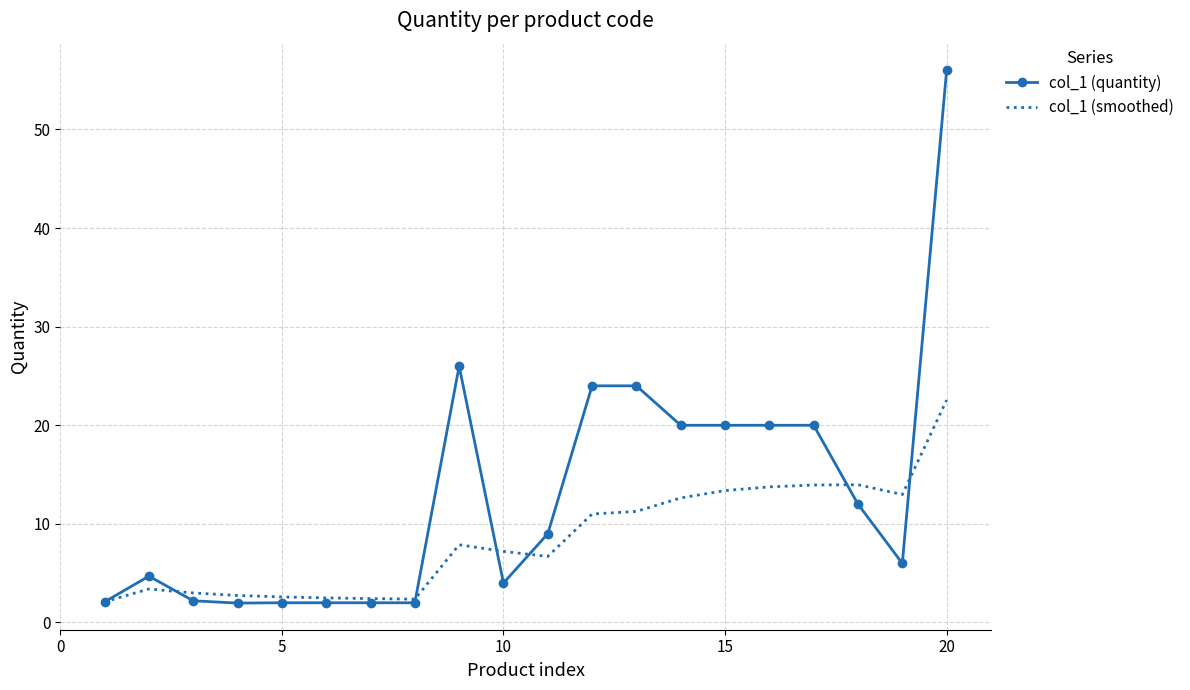

How many distinct data groups are displayed?

2